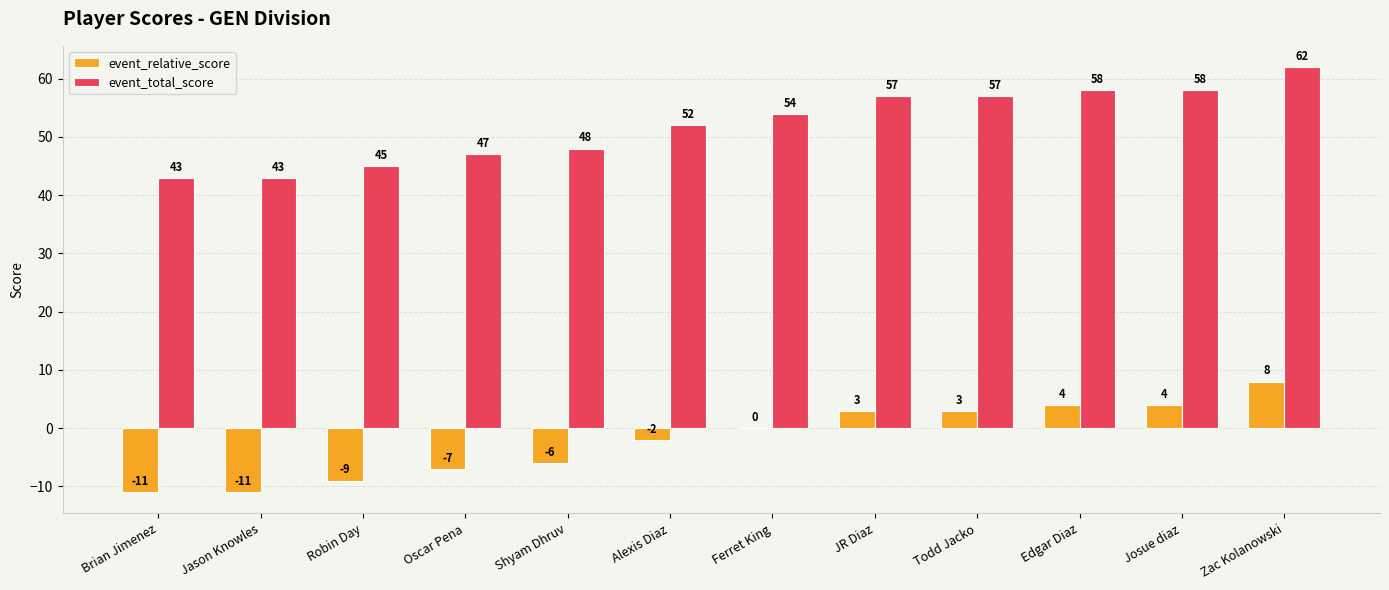

At which category is the sum across all series the highest?

Zac Kolanowski